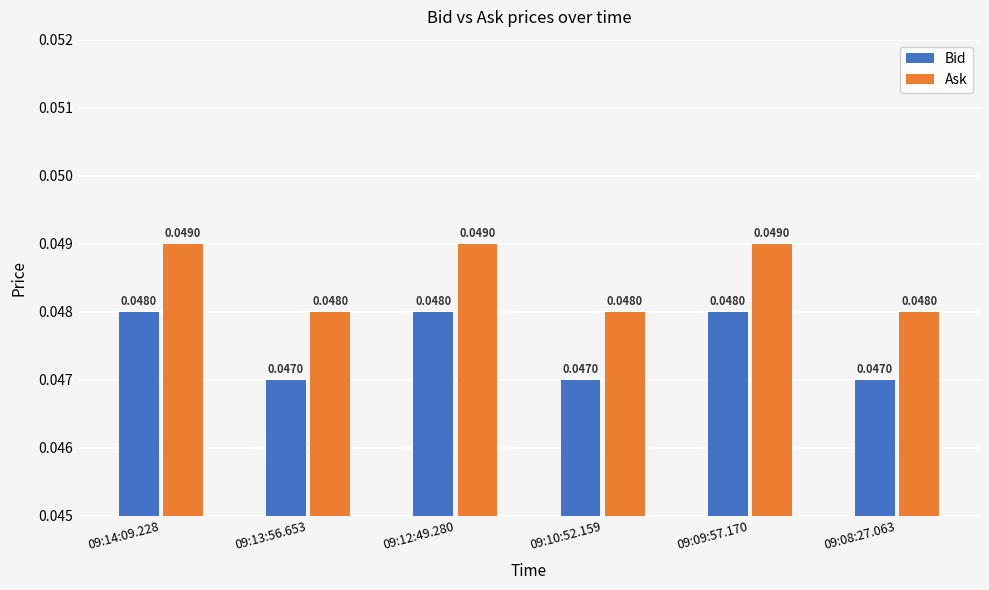

At how many categories does at least one series exceed 0?

6